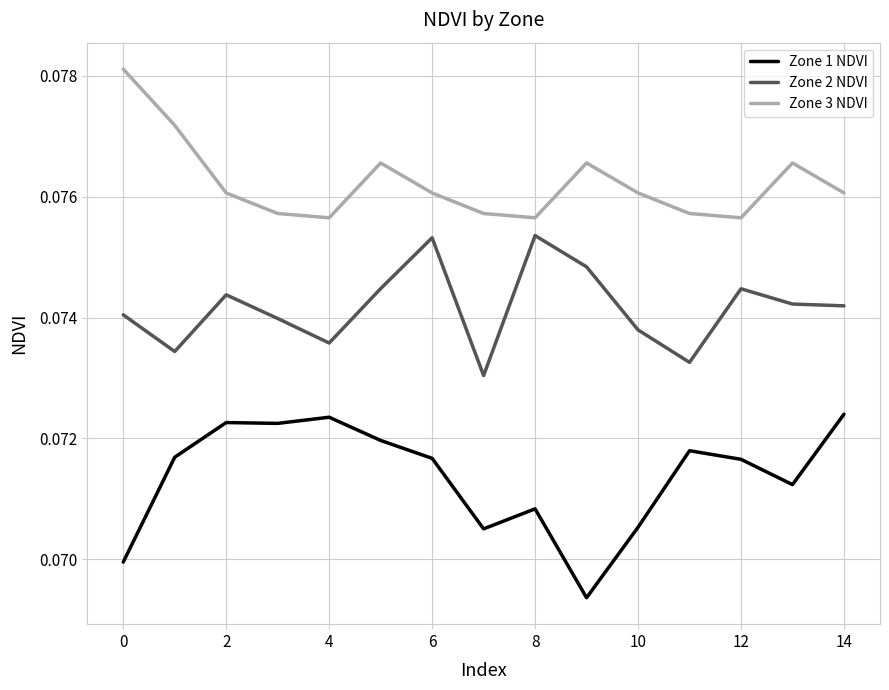

Which series has the largest range (max minus min)?

Zone 1 NDVI